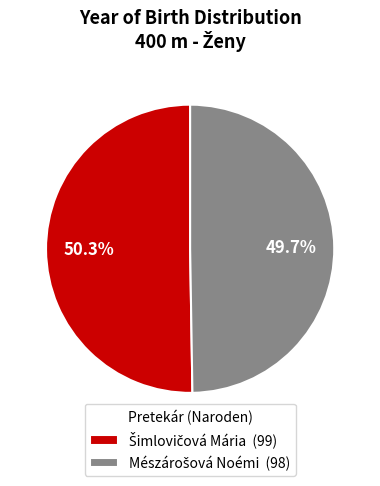

Is there any slice that represents more than half of the pie?

Yes